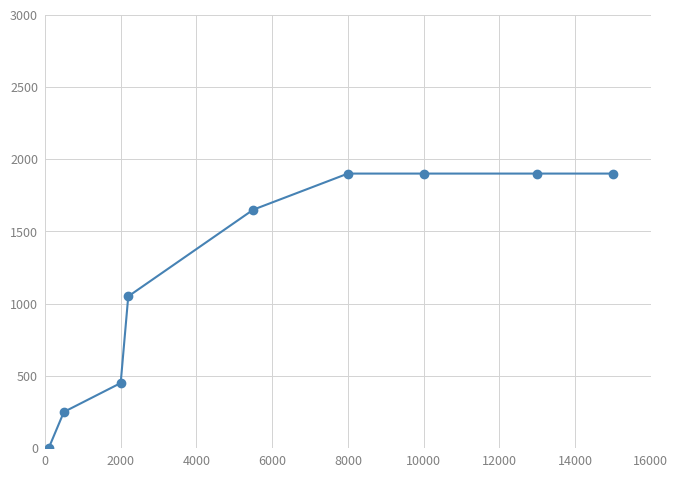

What is the average value?

1222